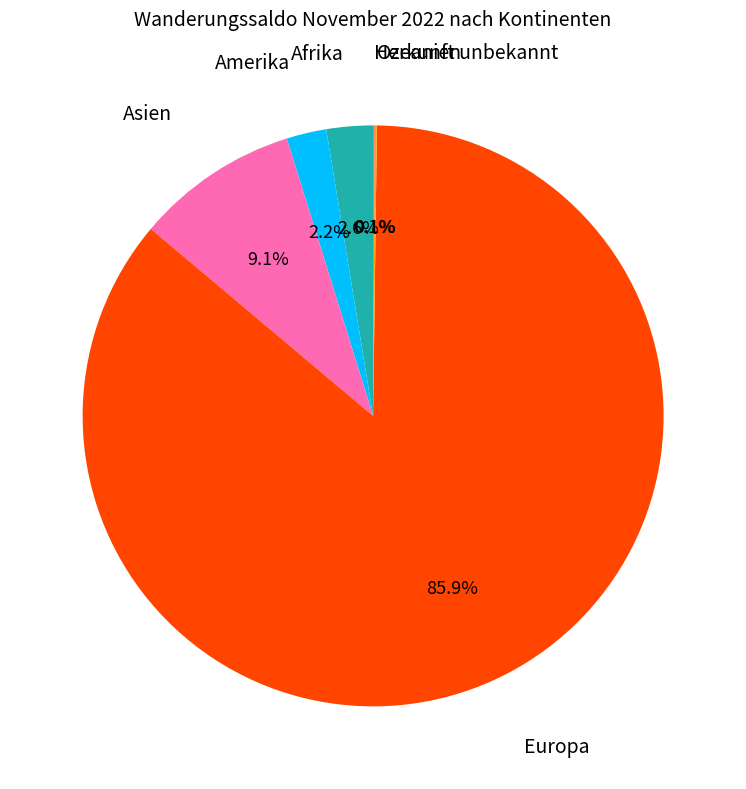

Is there any slice that represents more than half of the pie?

Yes